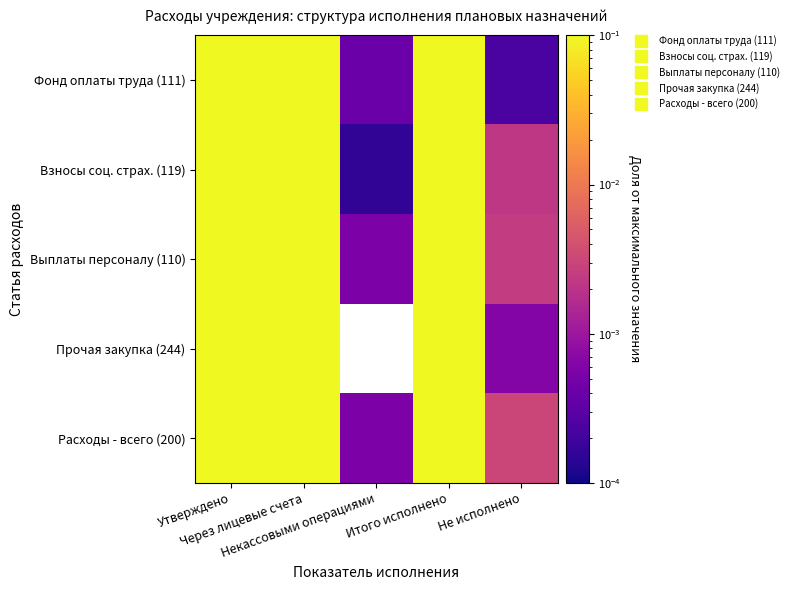

What is the highest value of the Фонд оплаты труда (111) series?

0.6